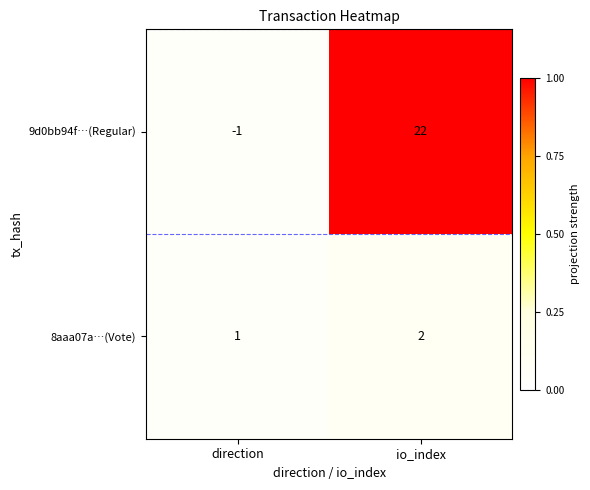

Reading left to right, list all the values displayed in this chart.

9d0bb94f…(Regular): -1	22
8aaa07a…(Vote): 1	2